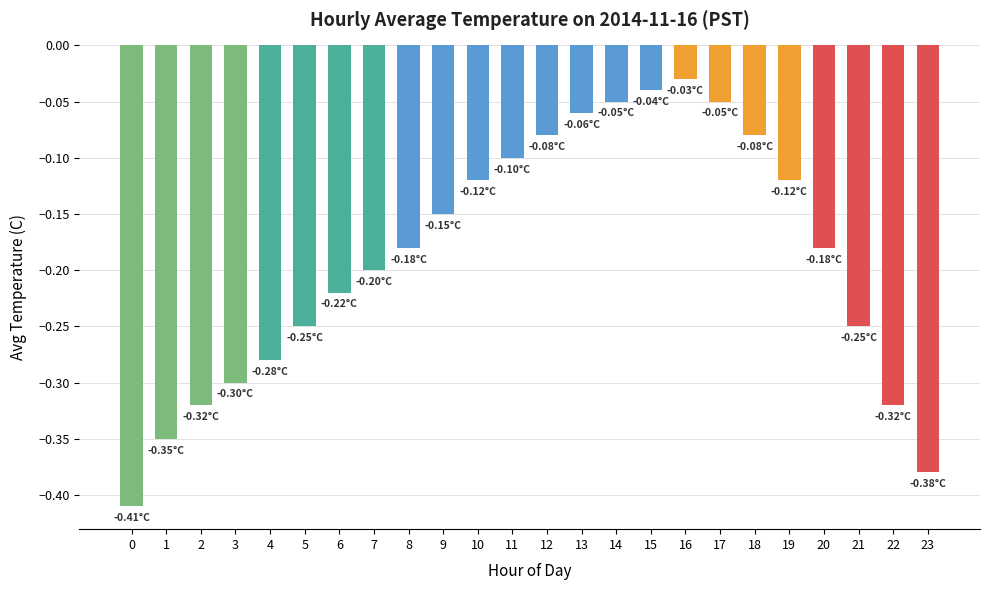

What is the difference between the maximum and minimum values?

0.4